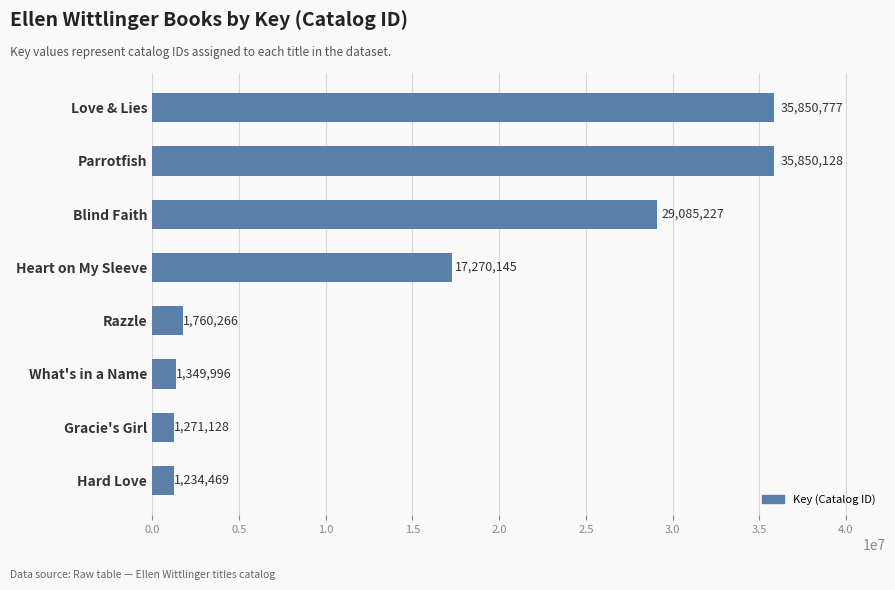

How many bars are there in total?

8